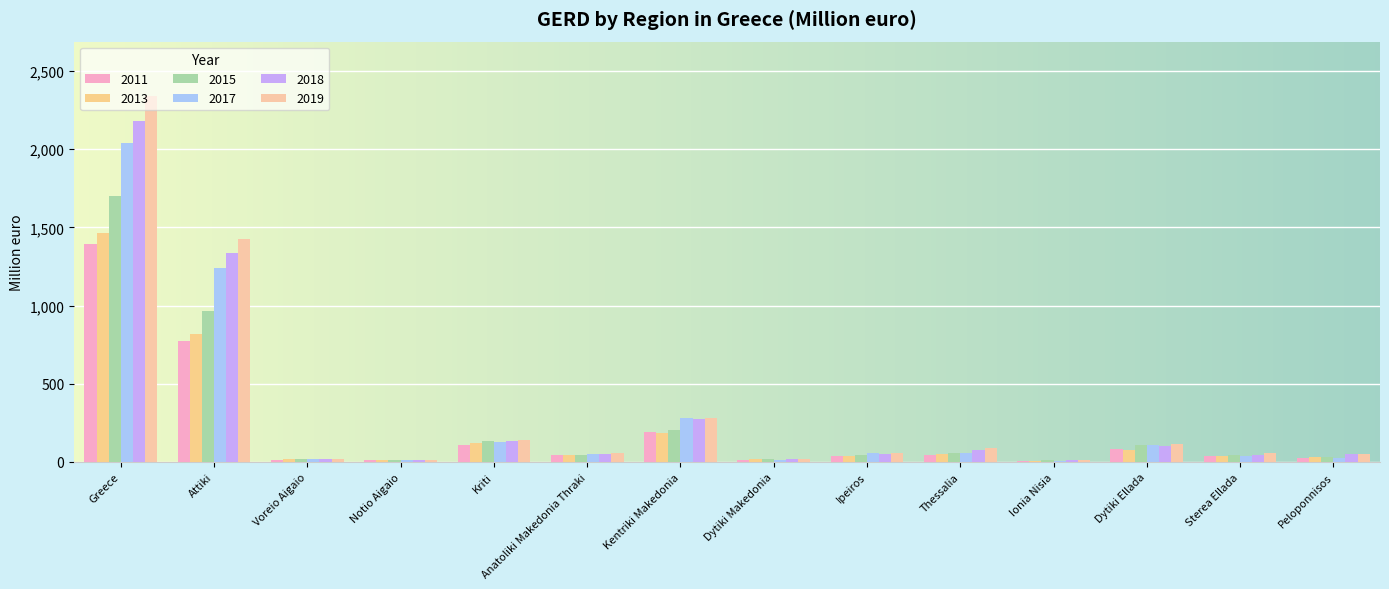

At which category does the chart reach its minimum across all series?

Ionia Nisia